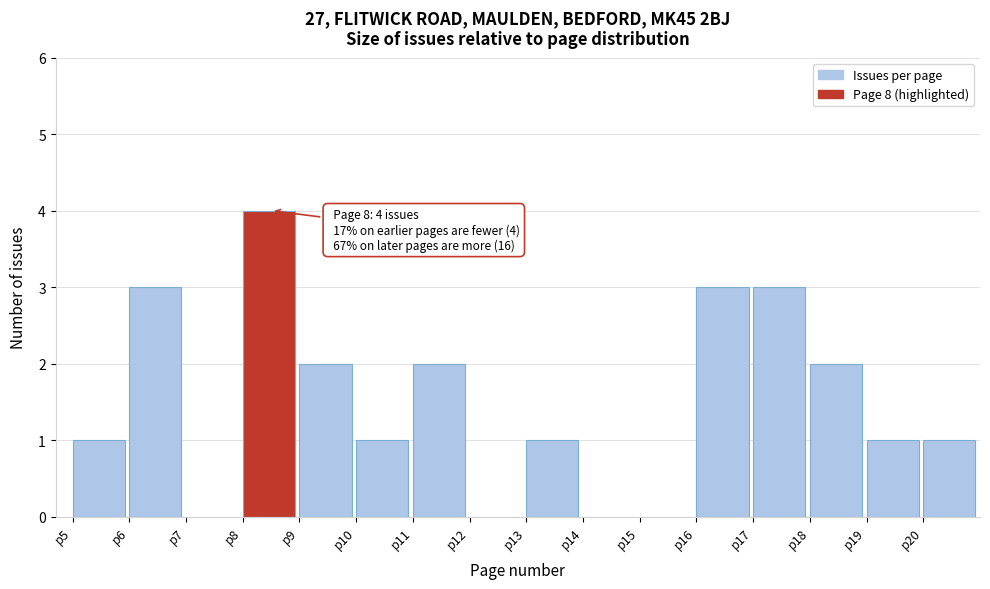

Over which range of the x-axis is the bar tallest?

8 to 9